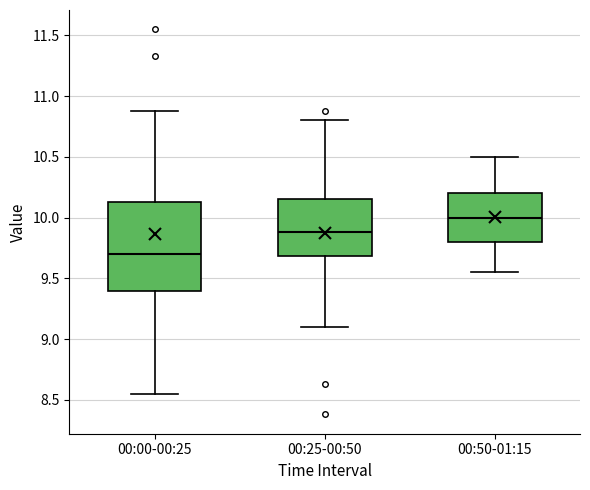

Reading left to right, transcribe this box plot: for each box, give where its median line is, the range the box spans, and where its two whiskers end, as read against the y-axis. The values are not printed on the chart, so give them approximately, as read against the axis.

00:00-00:25: median 9.70, box 9.40 to 10.15, whiskers 8.55 to 10.90
00:25-00:50: median 9.90, box 9.70 to 10.15, whiskers 9.10 to 10.80
00:50-01:15: median 10.00, box 9.80 to 10.20, whiskers 9.55 to 10.50